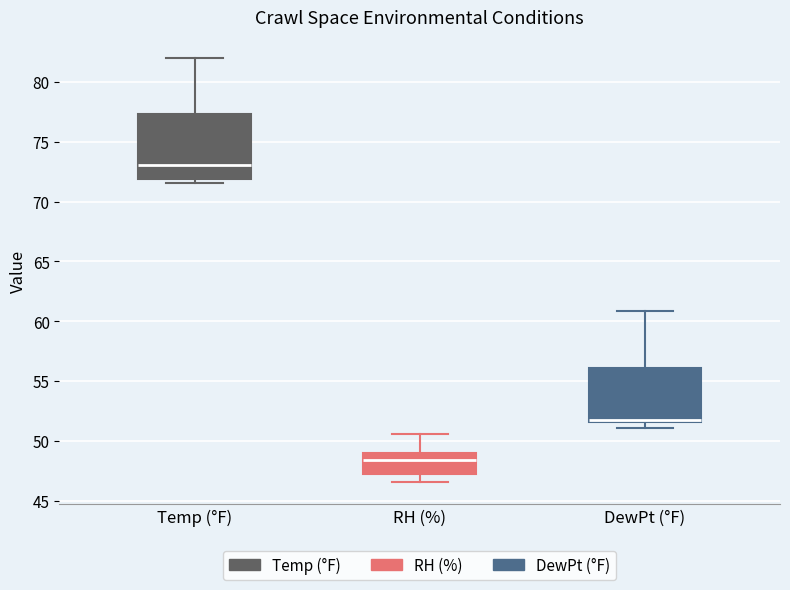

Which box is the tallest, from its lower edge to its upper edge?

Temp (°F)